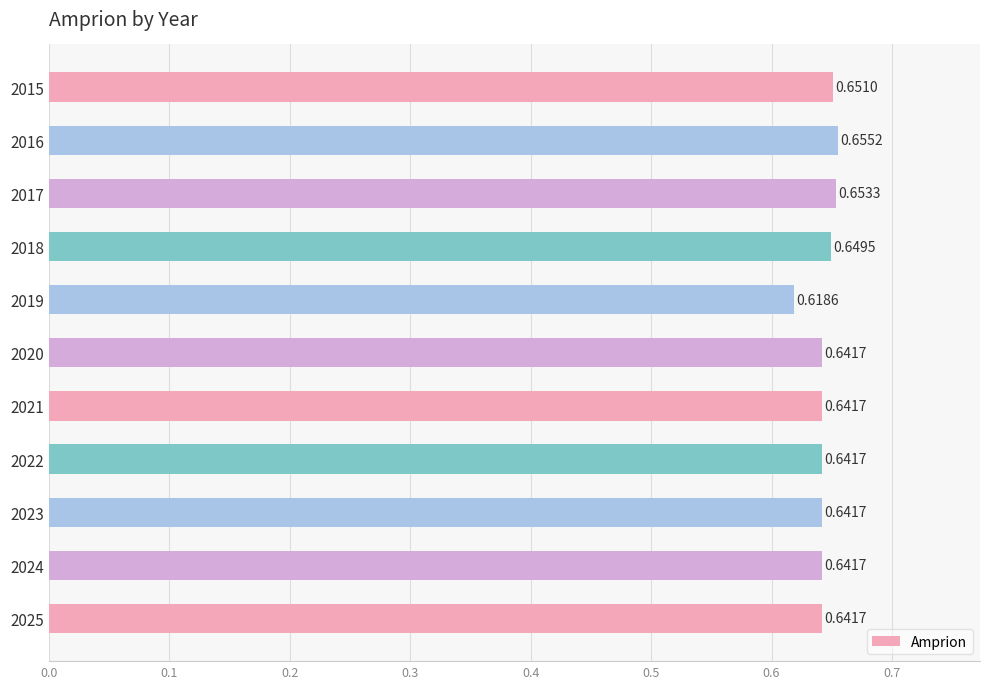

At which label is the value closest to 0?

2019